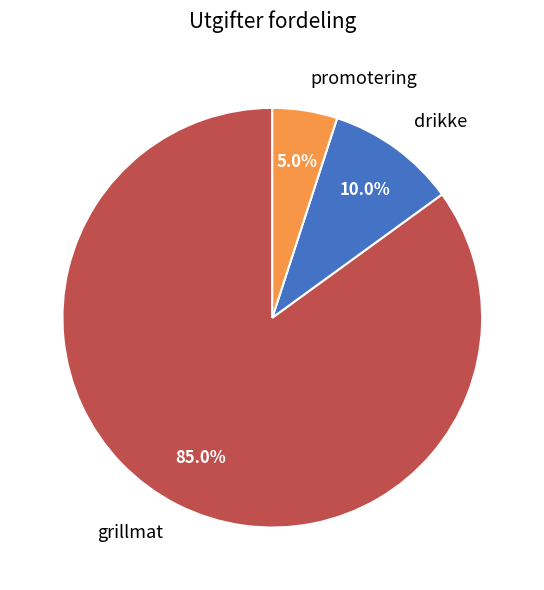

Rank the categories by value from lowest to highest.

promotering, drikke, grillmat